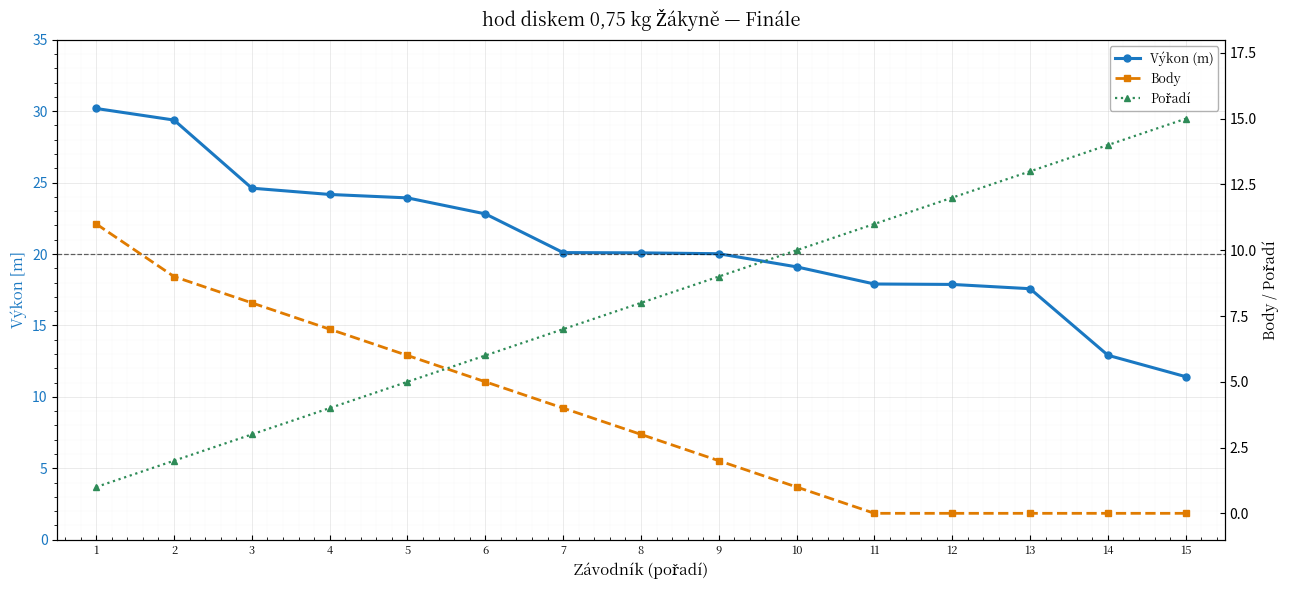

Reading left to right, extract all data points from this chart.

Výkon (m): 30.2	29.4	24.6	24.2	23.9	22.8	20.1	20.1	20.0	19.1	17.9	17.9	17.6	12.9	11.4
Body: 11.0	9.0	8.0	7.0	6.0	5.0	4.0	3.0	2.0	1.0	0.0	0.0	0.0	0.0	0.0
Pořadí: 1.0	2.0	3.0	4.0	5.0	6.0	7.0	8.0	9.0	10.0	11.0	12.0	13.0	14.0	15.0